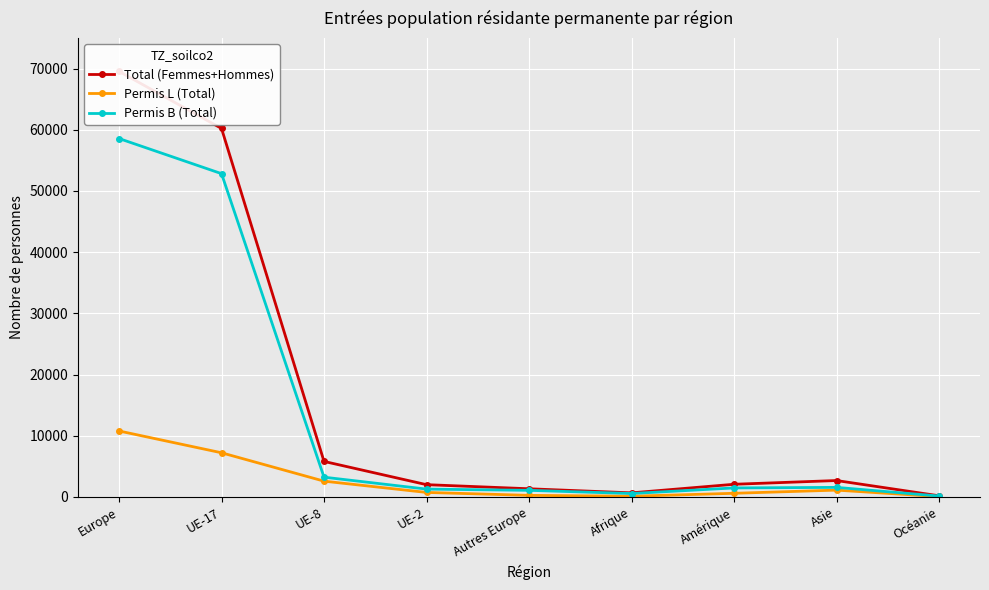

How many interior local valleys does the Permis B (Total) series have?

1